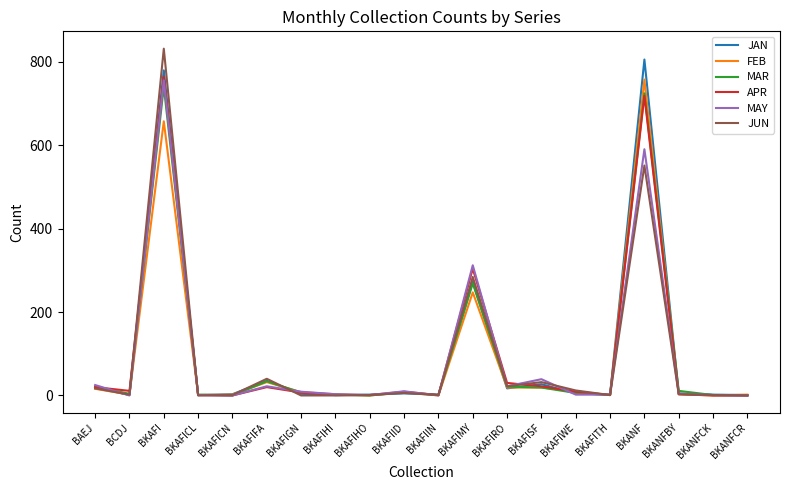

True or false: FEB has a value of 19 at BKAFISF.

True